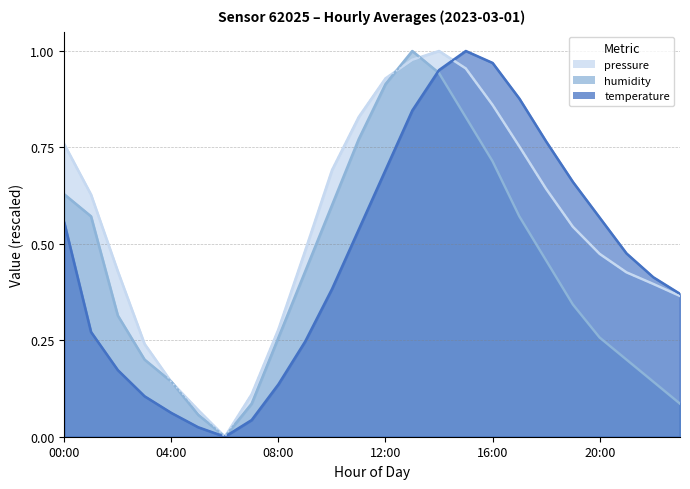

How many interior local peaks does the humidity series have?

1